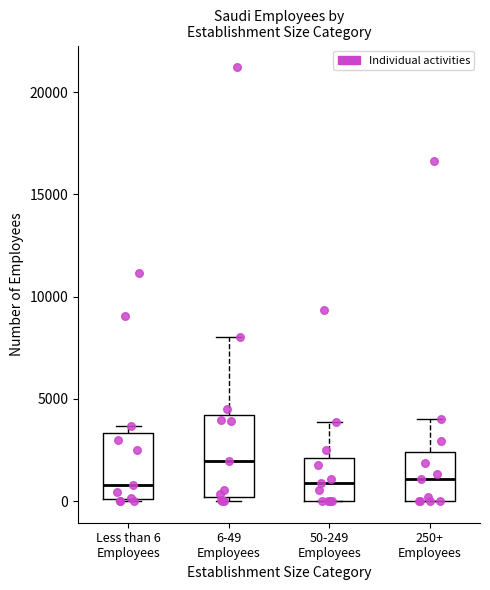

Reading left to right, read every box against the y-axis: the position of its median line, the range the box covers, and the ends of its whiskers. The values are not printed on the chart, so give them approximately, as read against the axis.

Less than 6 Employees: median 1000, box 0 to 3500, whiskers 0 to 3500 (just above the box's upper edge)
6-49 Employees: median 2000, box 0 to 4000, whiskers 0 (just below the box's lower edge) to 8000
50-249 Employees: median 1000, box 0 to 2000, whiskers 0 to 4000
250+ Employees: median 1000, box 0 to 2500, whiskers 0 to 4000